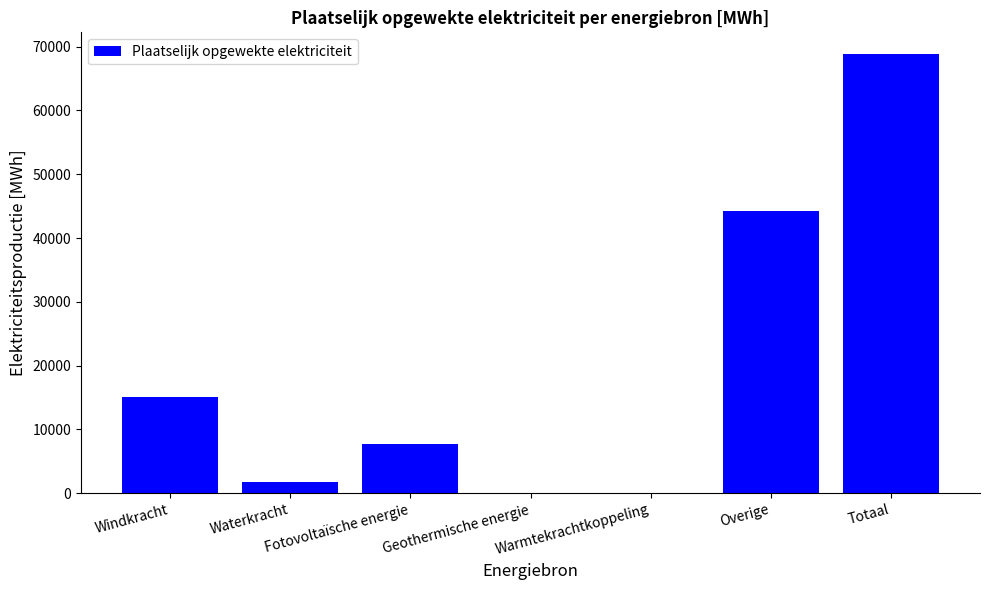

Reading left to right, extract all data points from this chart.

15107.1	1789.2	7718.8	0.0	0.0	44190.0	68805.1